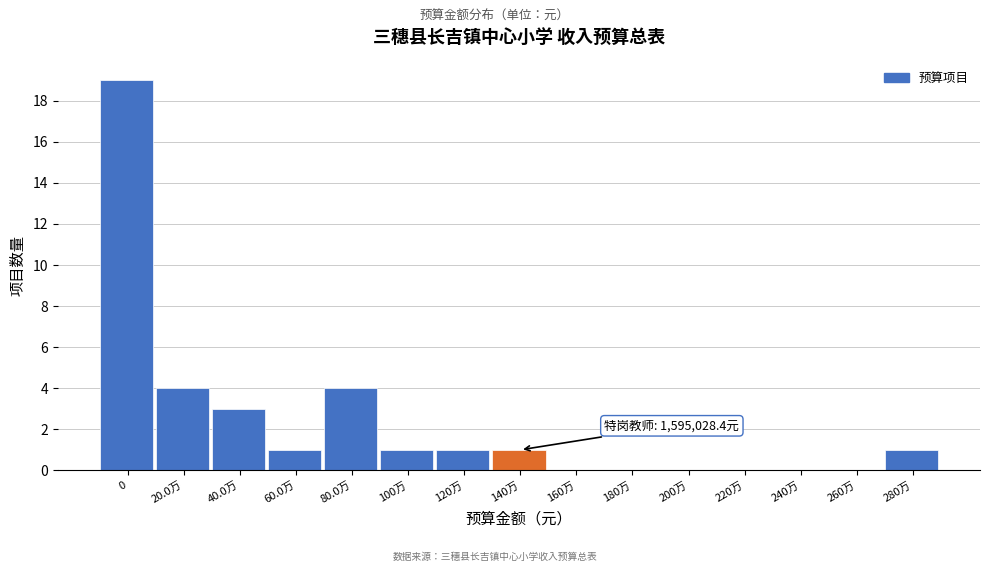

Reading left to right, list all the values displayed in this chart.

0=19	20.0万=4	40.0万=3	60.0万=1	80.0万=4	100万=1	120万=1	140万=1	160万=0	180万=0	200万=0	220万=0	240万=0	260万=0	280万=1